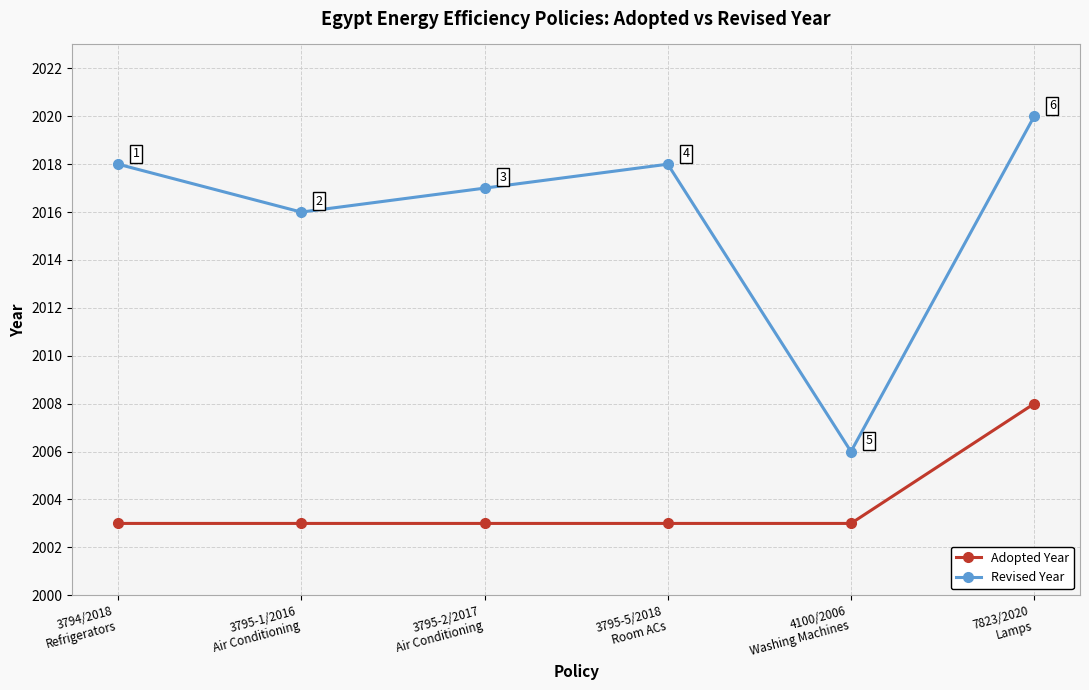

Which series has the largest total across all categories?

Revised Year